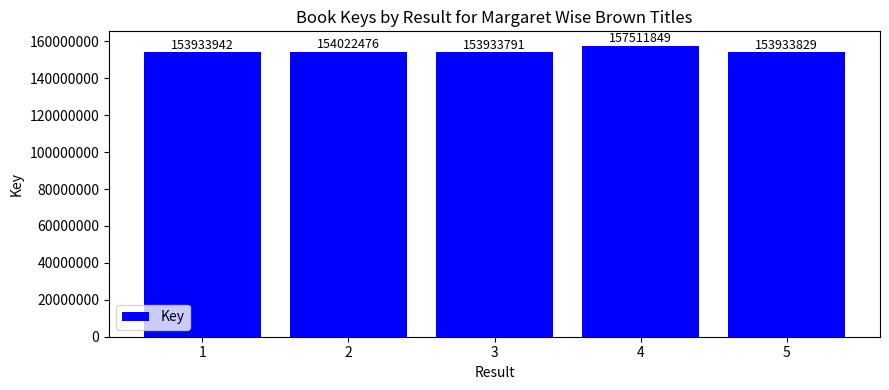

Approximately how many times larger is the value at 5 compared to 1?

1.0